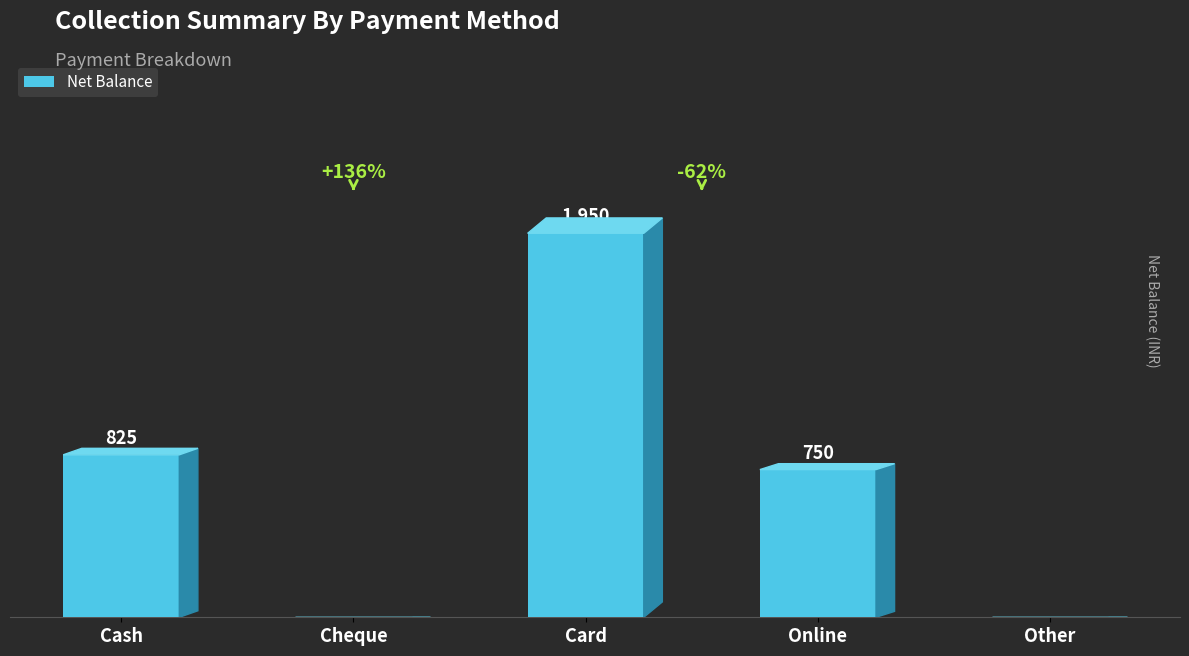

Between Cash and Cheque, which is larger?

Cash